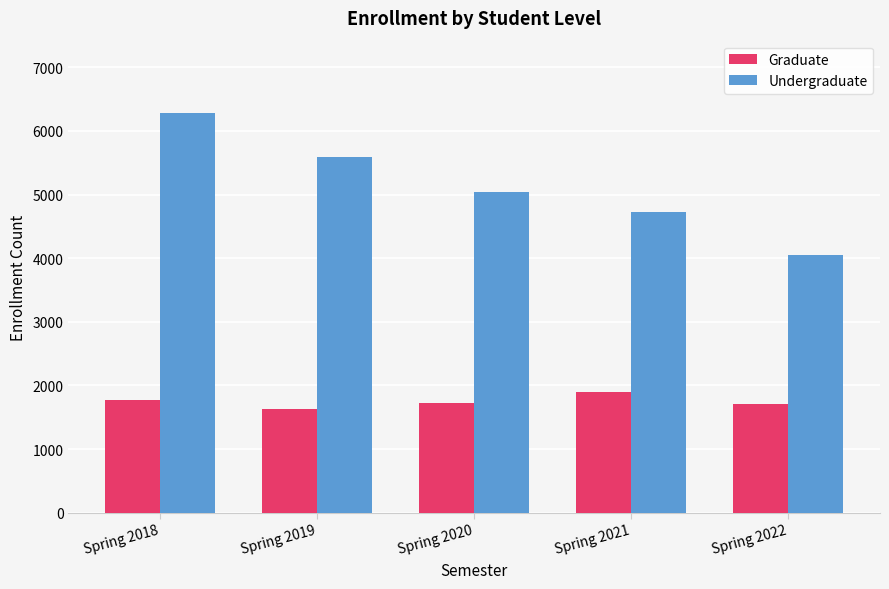

What is the average value of the Graduate series?

1746